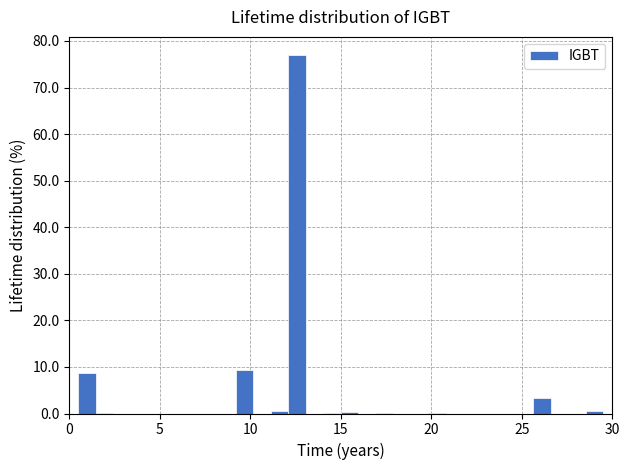

Read against the x-axis, roughly where is the centre of the tallest bar?

12.5